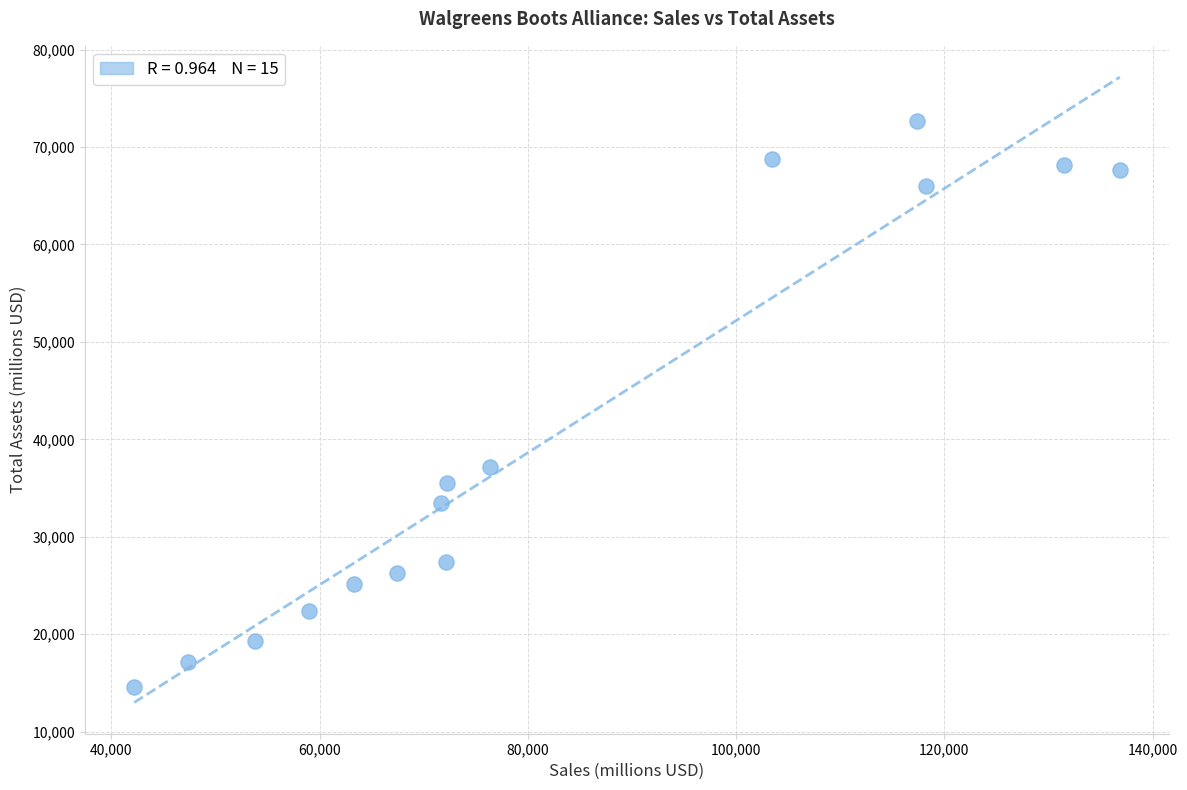

What is the range of Y values (max minus min)?

58079